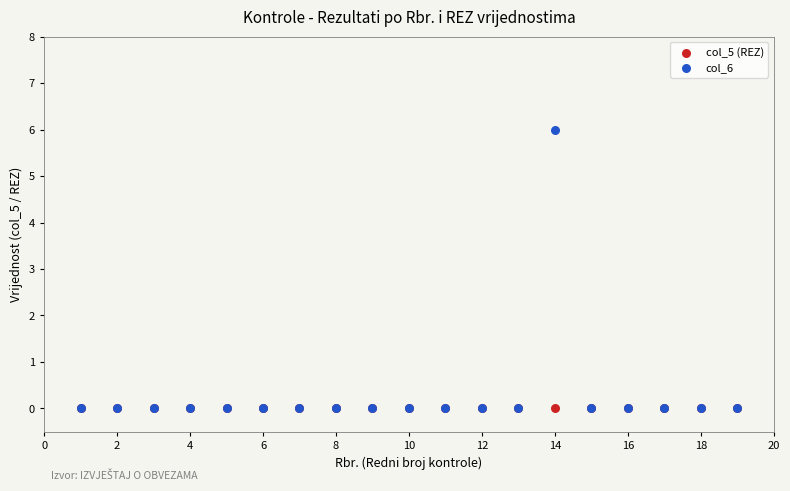

Which series contains the highest Y value?

col_6